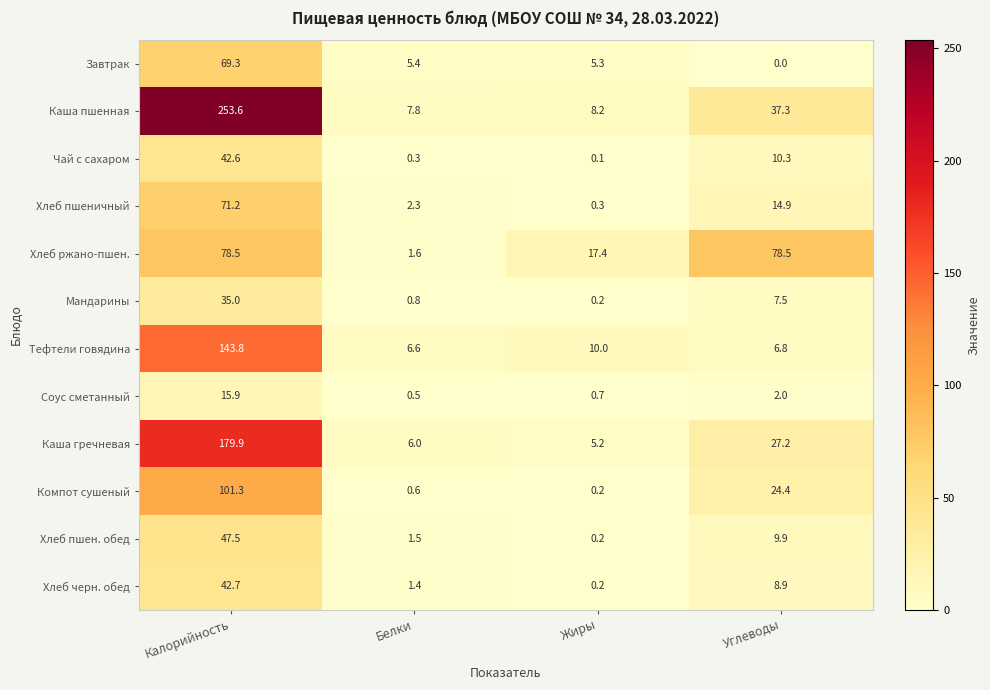

What is the average value of the Каша пшенная series?

76.7